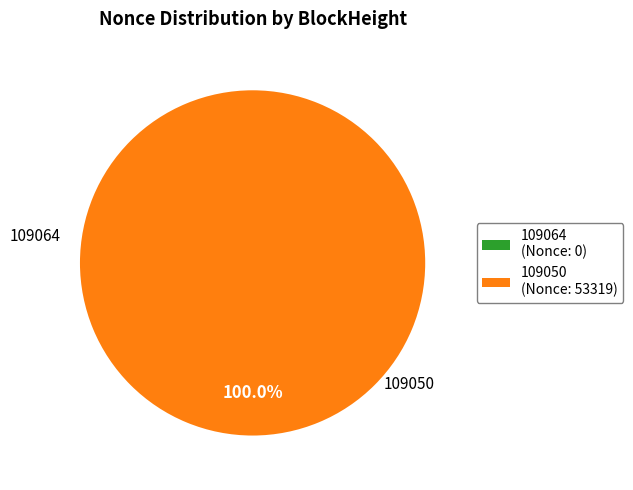

How much of the chart is everything except 109064?

100.0%